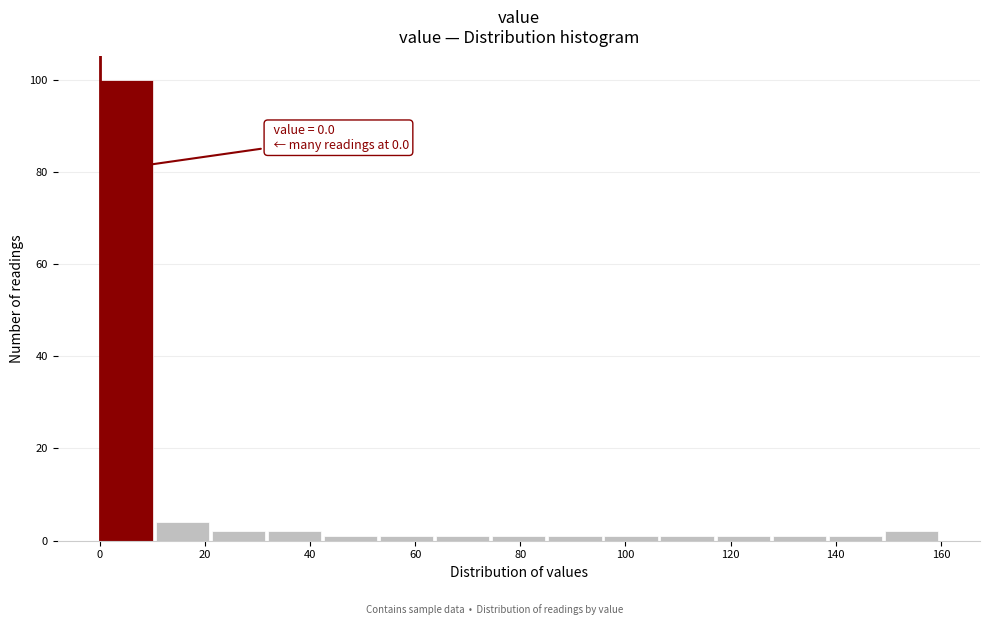

Over which range of the x-axis is the bar tallest?

0 to 10